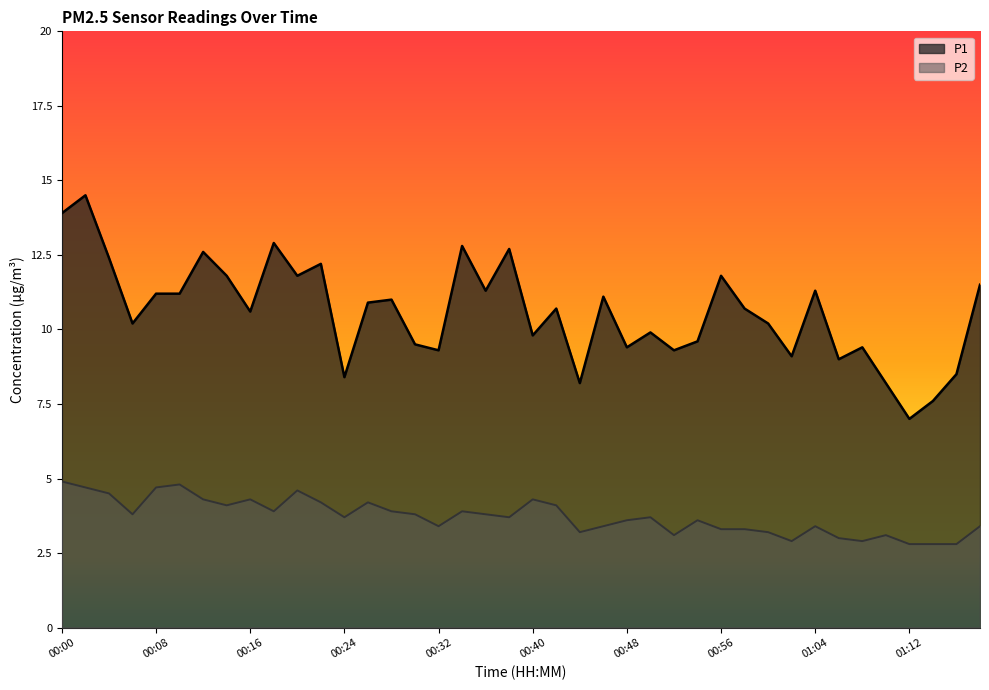

What is the average value of the P1 series?

10.6